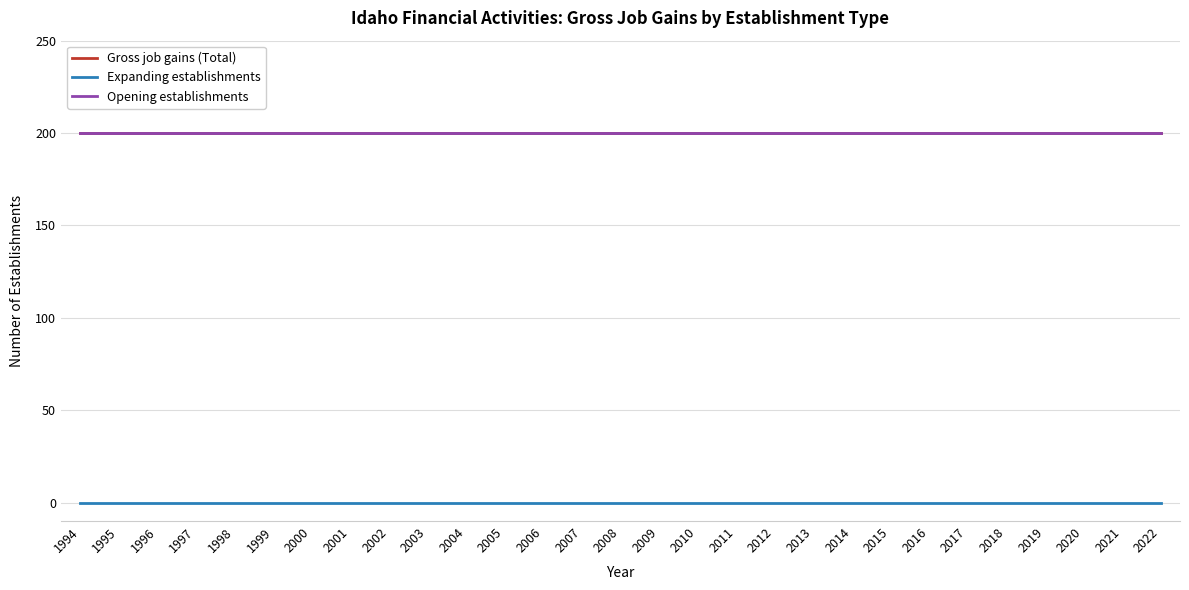

The Opening establishments series shows 200 at 2018. True or false?

True